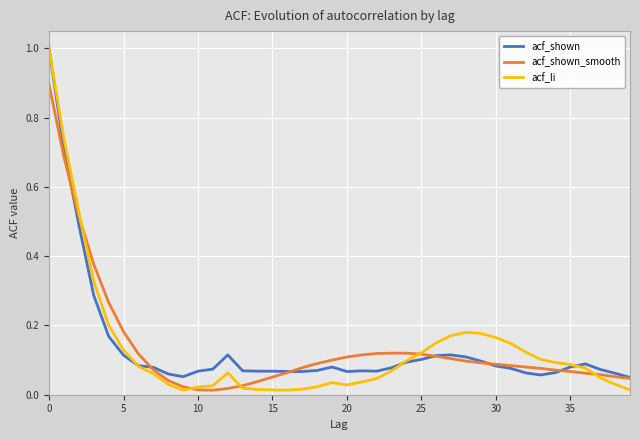

Does the chart have visible grid lines?

Yes